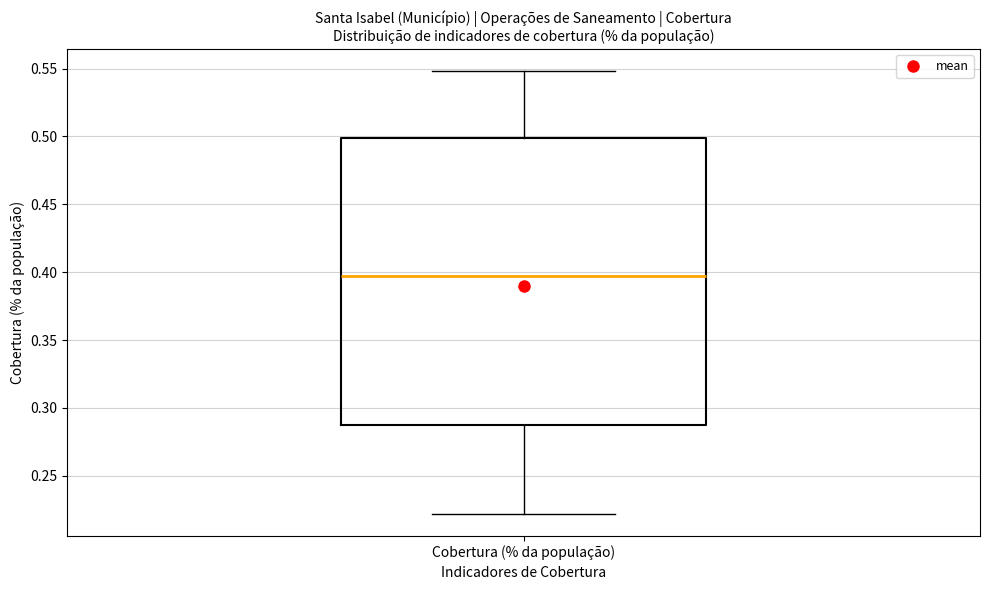

Read this box plot against the y-axis: the position of the median line, the range covered by the box, and the ends of both whiskers. The values are not printed on the chart, so give them approximately, as read against the axis.

median 0.395, box 0.290 to 0.500, whiskers 0.220 to 0.550